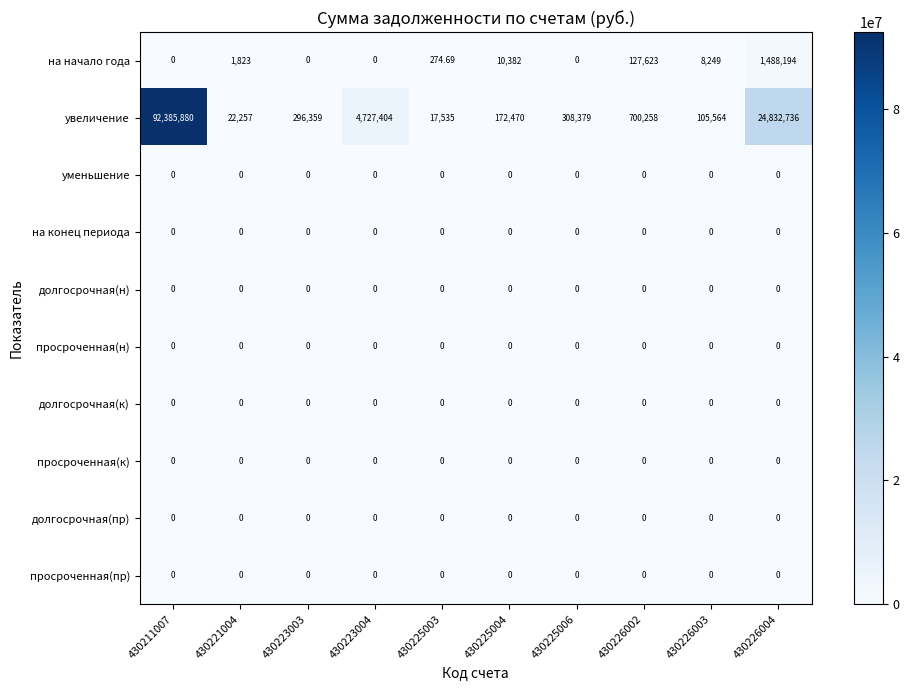

What is the total value across all series at 430225004?

182852.0